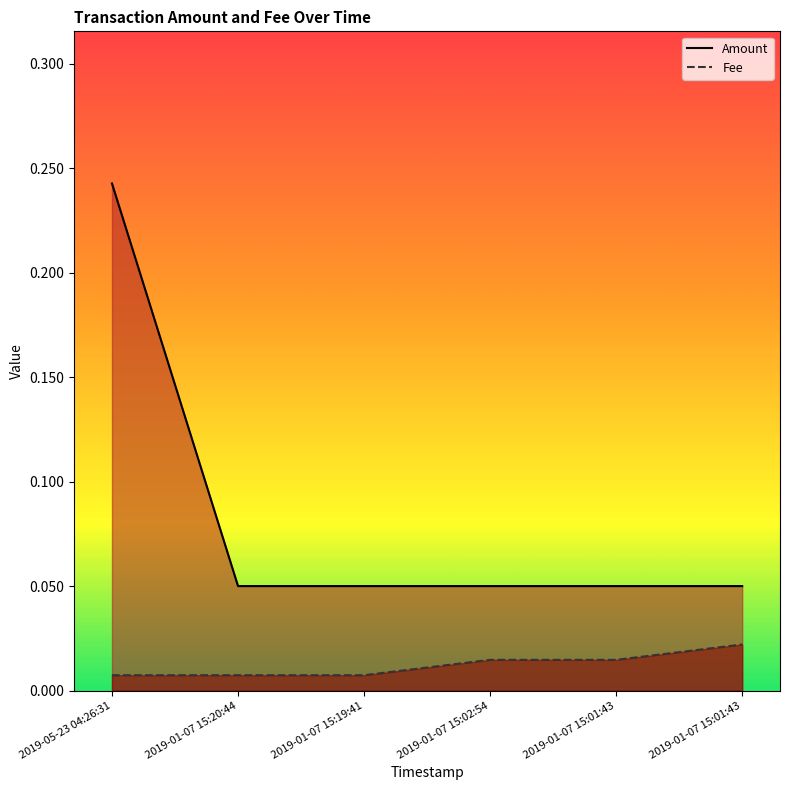

List the series in order of their overall mean, lowest first.

Fee, Amount